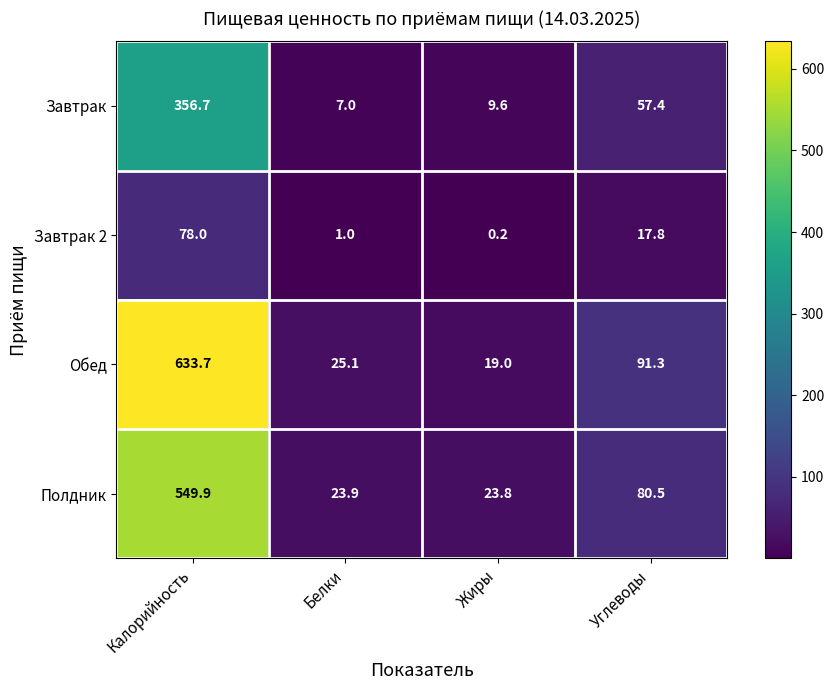

At which category is the sum across all series the highest?

Калорийность